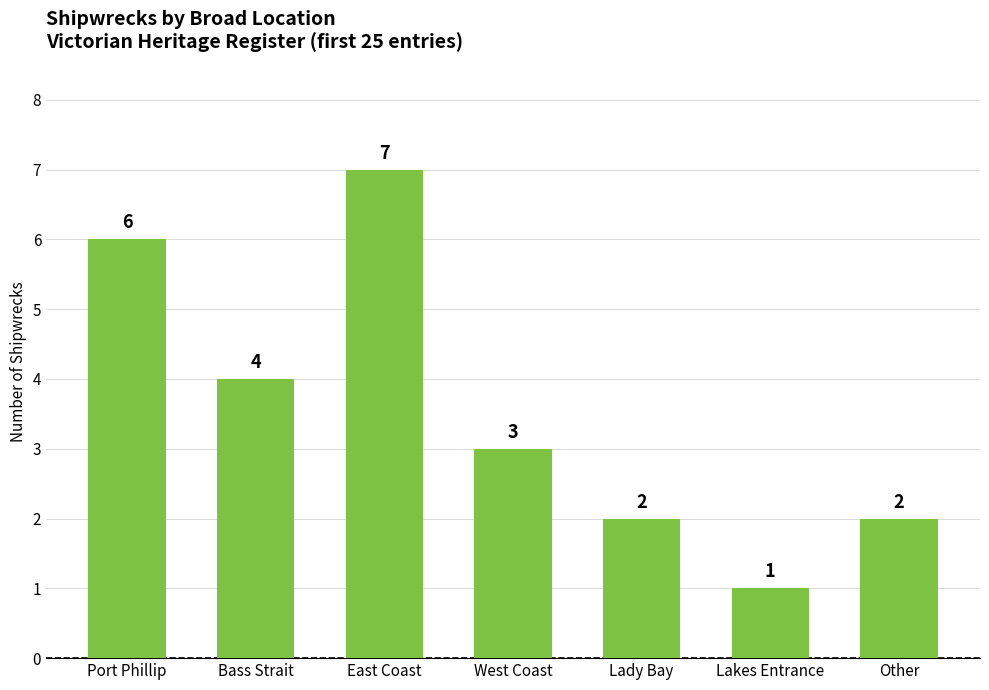

Reading left to right, transcribe all the data shown in this chart.

Port Phillip=6	Bass Strait=4	East Coast=7	West Coast=3	Lady Bay=2	Lakes Entrance=1	Other=2